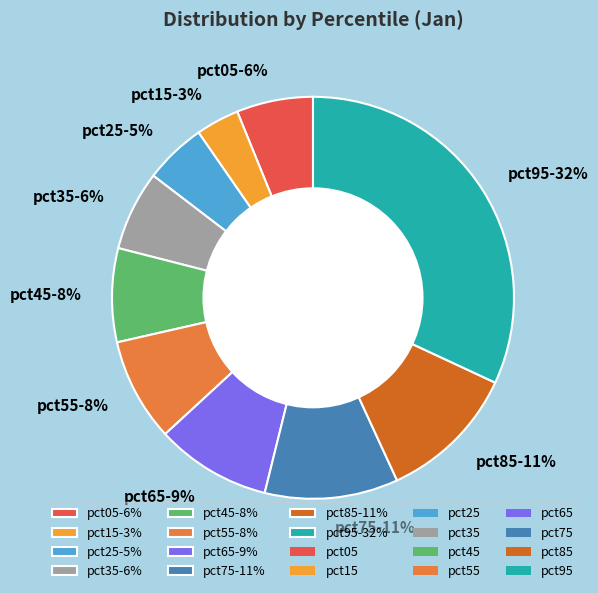

How many segments does this pie chart have?

10